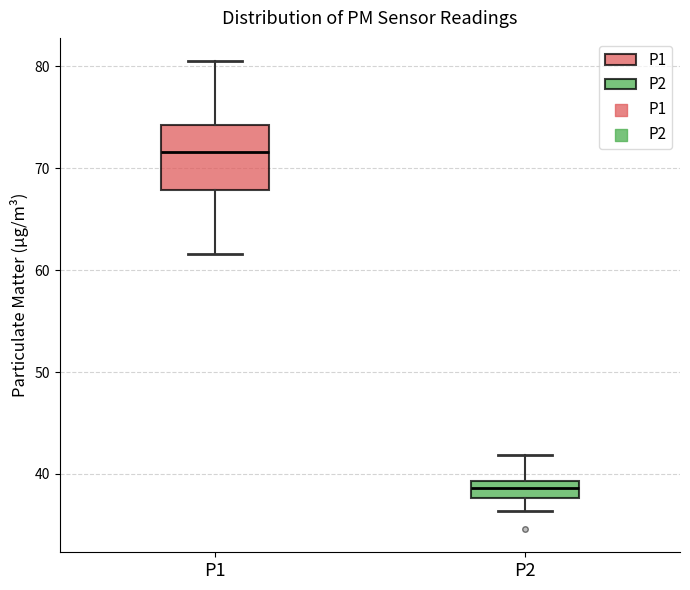

Where is the upper edge of the box for P2 on the y-axis? The values are not printed on the chart, so give them approximately, as read against the axis.

39